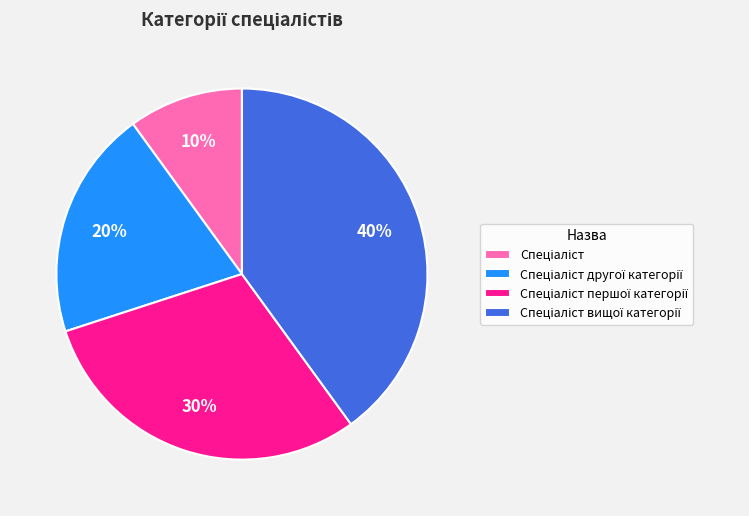

Does any single category account for the majority?

No